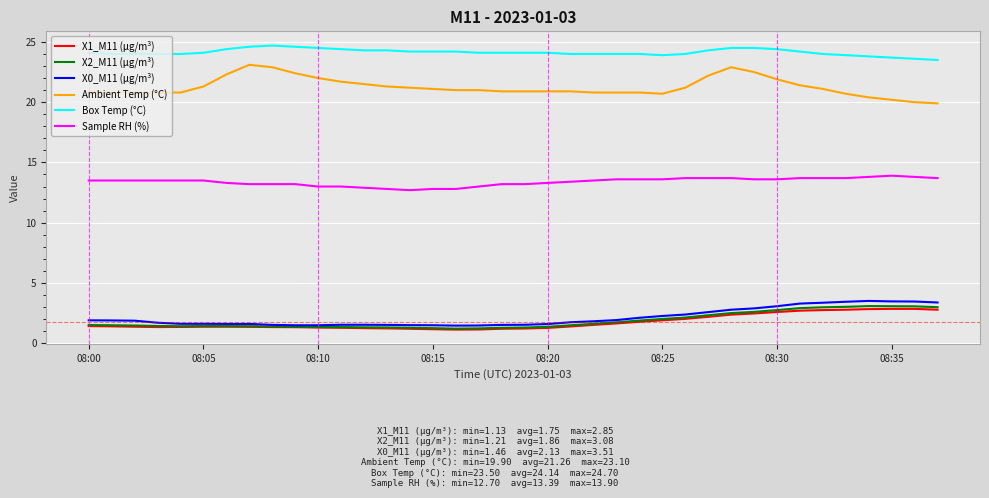

True or false: X2_M11 (μg/m³) and Ambient Temp (°C) cross at least once.

False